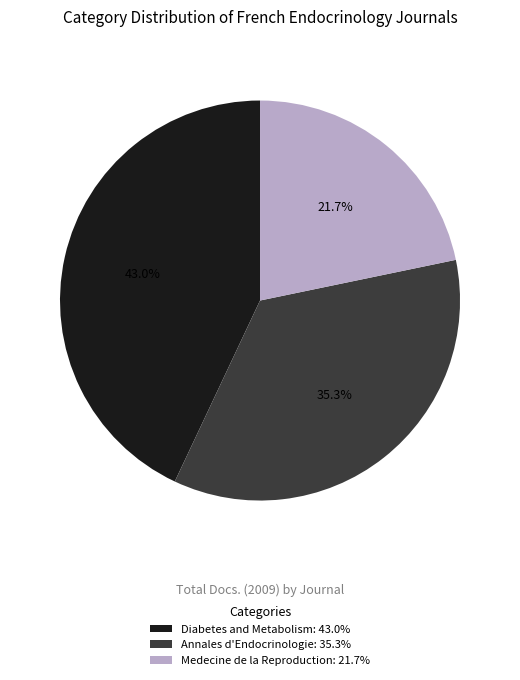

Rank the categories by value from highest to lowest.

Diabetes and Metabolism: 43.0%, Annales d'Endocrinologie: 35.3%, Medecine de la Reproduction: 21.7%